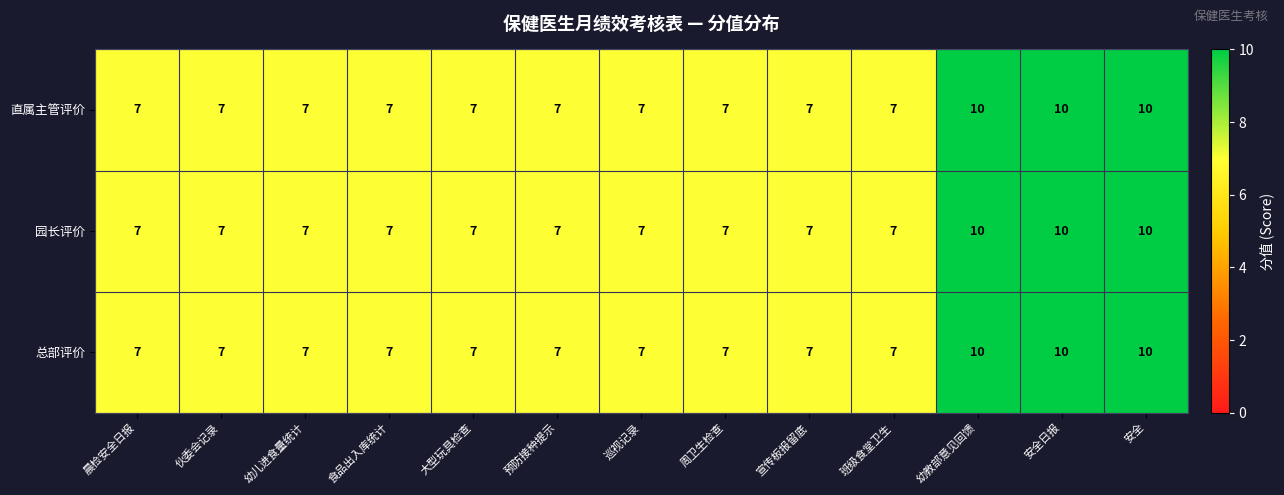

How many 园长评价 values are between 7 and 8?

10